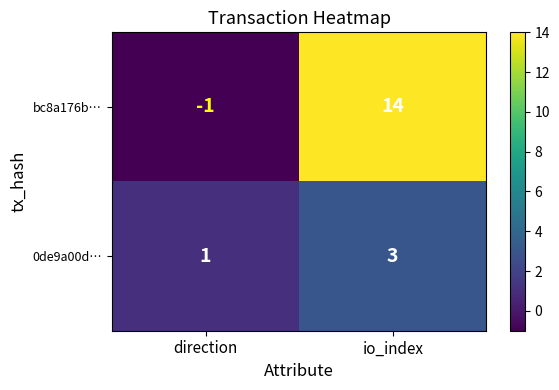

At which label is bc8a176b… closest to 6?

direction